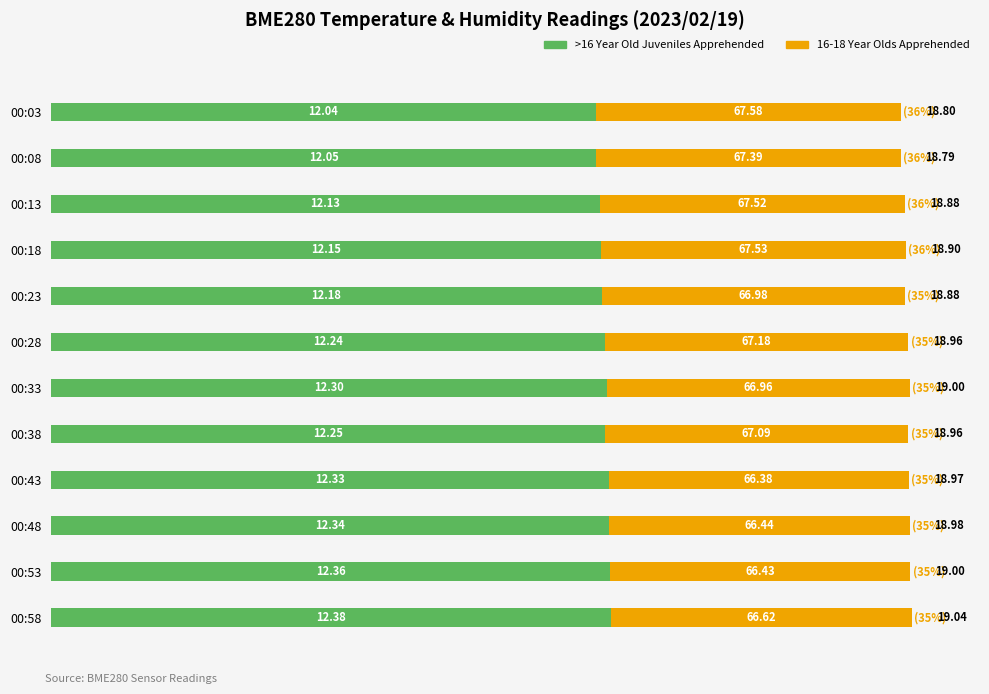

What are all the series names shown in the legend?

>16 Year Old Juveniles Apprehended, 16-18 Year Olds Apprehended